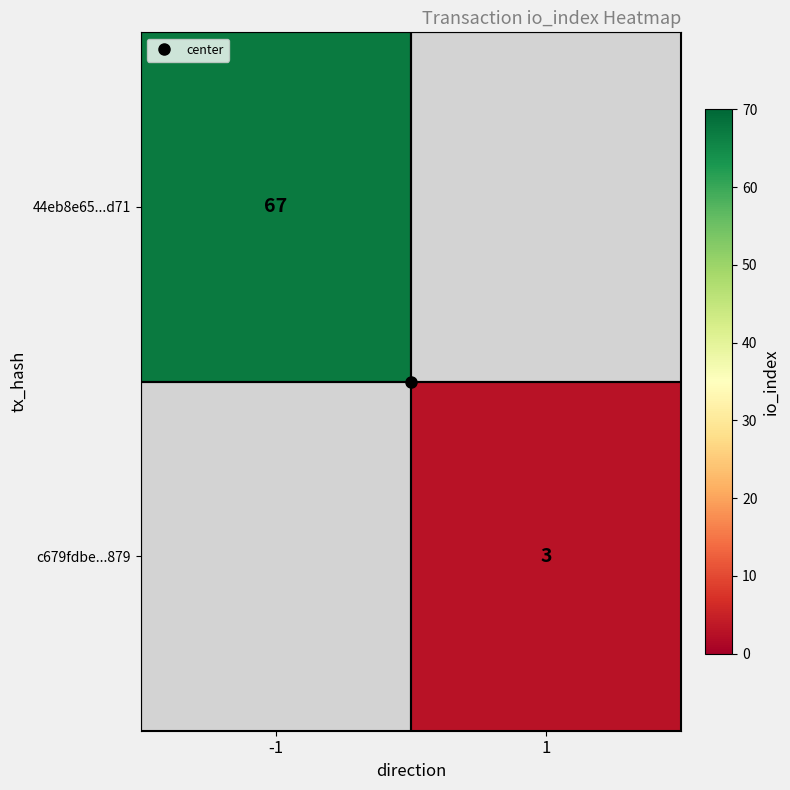

What is the maximum value shown in the chart?

67.0